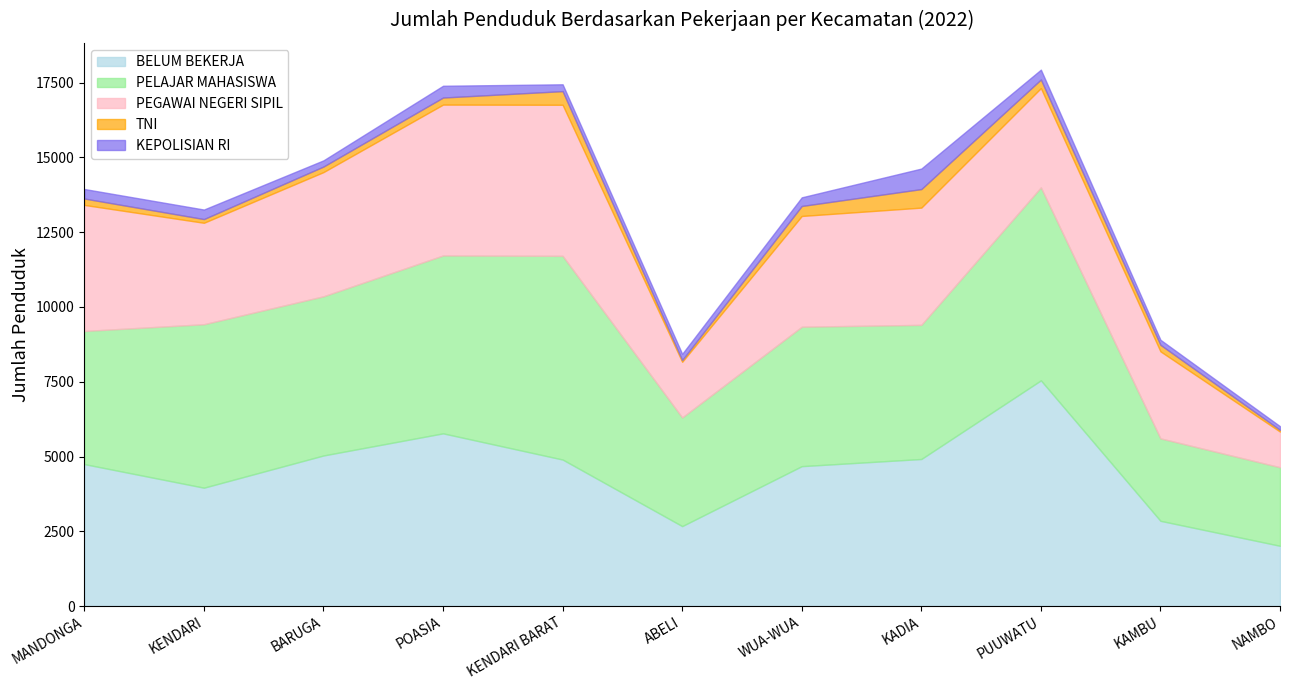

What is the label of the 9th point from the left?

PUUWATU